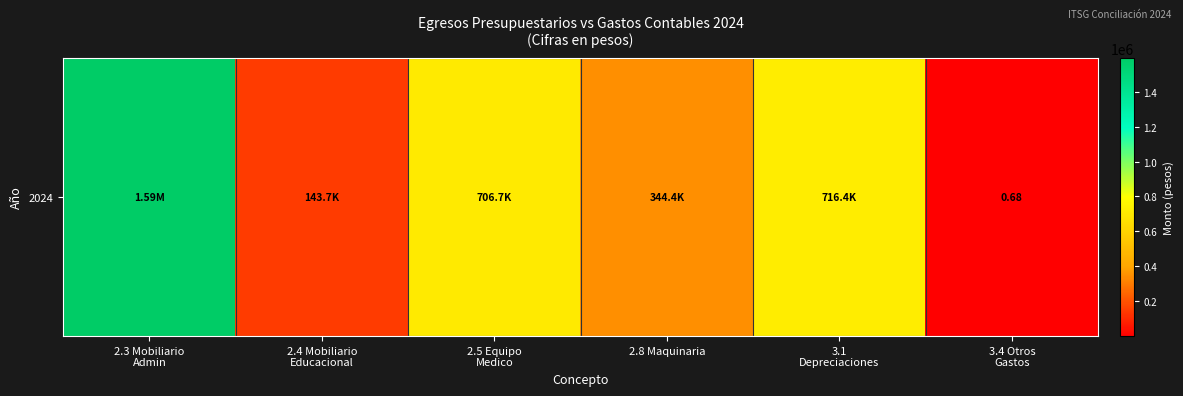

Reading left to right, what are all the values shown in this chart?

2.3 Mobiliario
Admin=1592908.9	2.4 Mobiliario
Educacional=143699.2	2.5 Equipo
Medico=706676.0	2.8 Maquinaria=344448.8	3.1
Depreciaciones=716432.5	3.4 Otros
Gastos=0.7